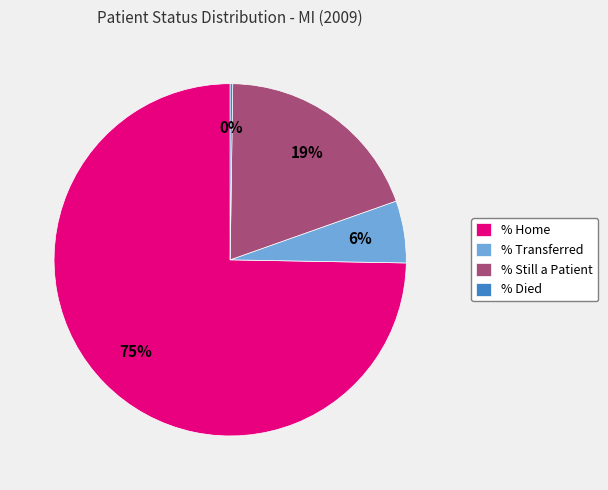

What is the largest slice in the pie chart?

% Home